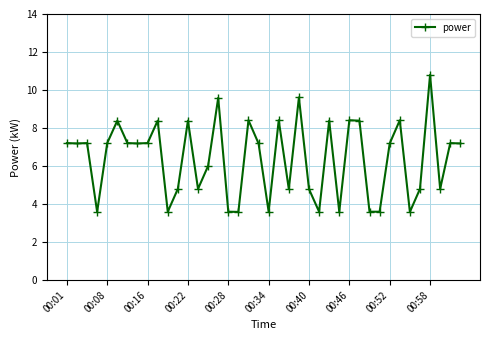

How many lines are shown in the chart?

1